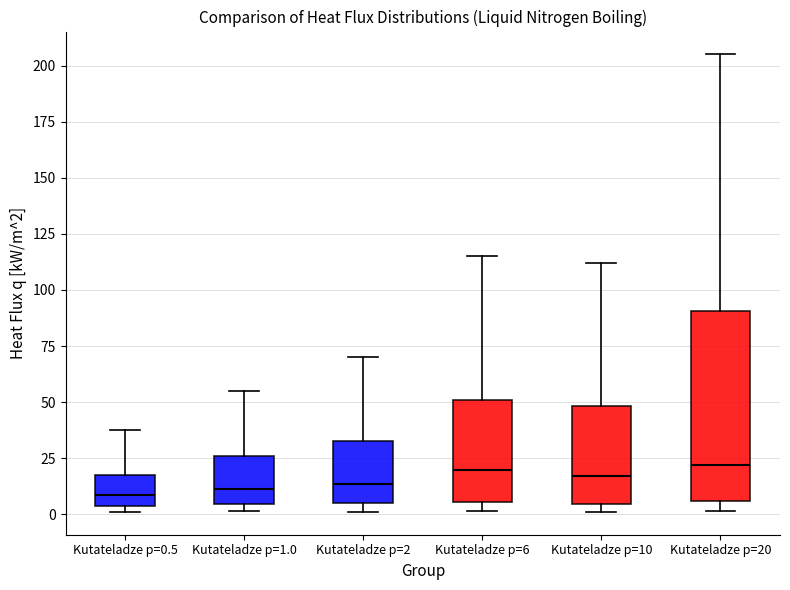

Comparing the boxes themselves (not the whiskers), which one is the tallest?

Kutateladze p=20